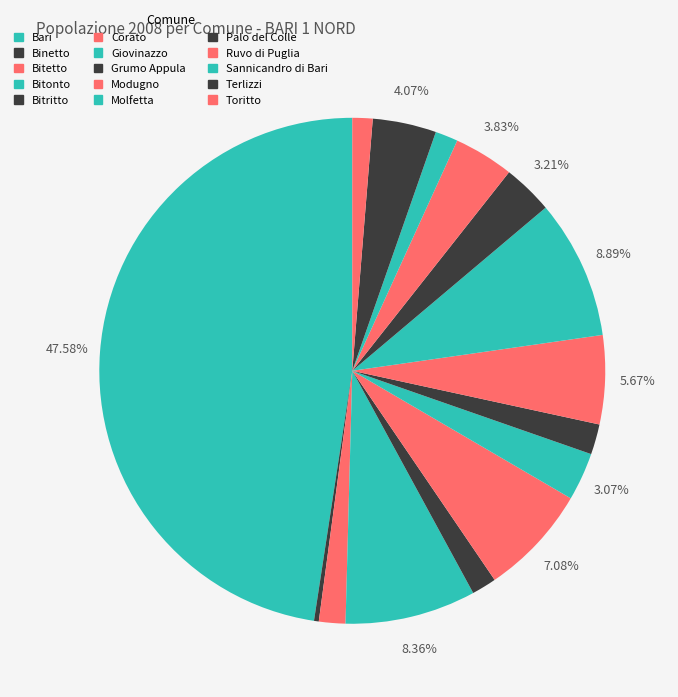

Is it true that Bitonto is 1% of the pie?

False